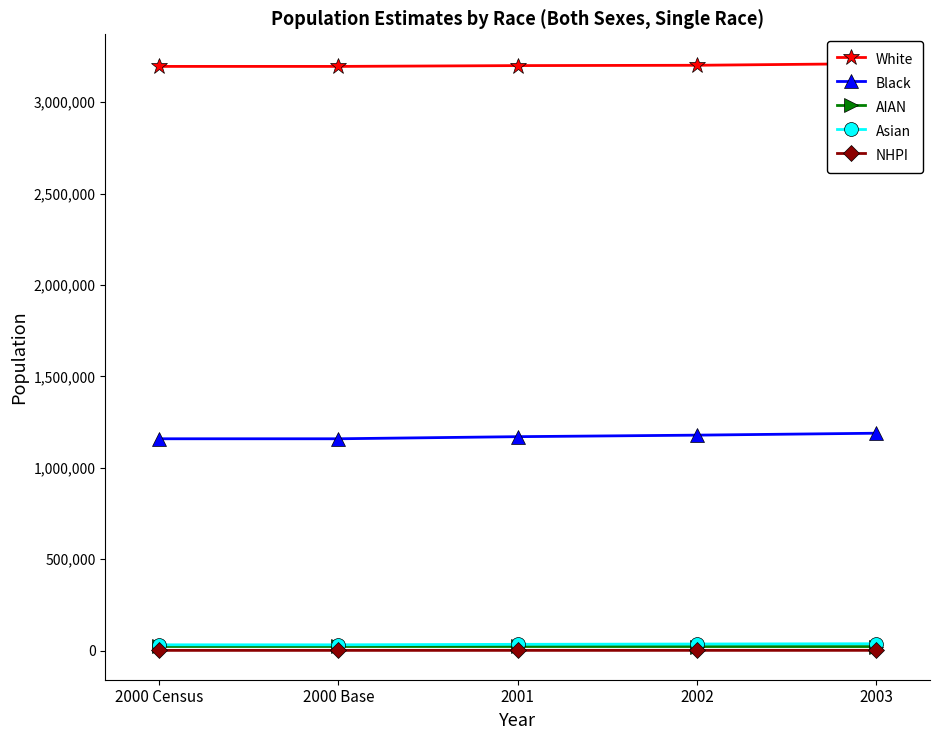

True or false: Asian and AIAN intersect in this chart.

False